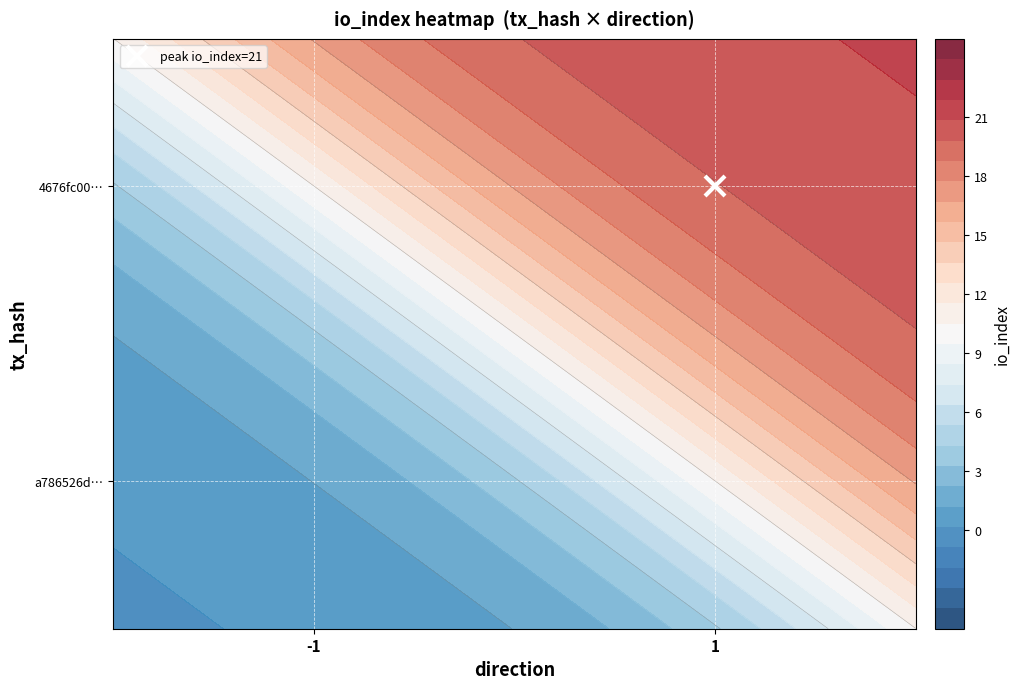

Reading left to right, what are all the values shown in this chart?

a786526db1a73807f22080599d5e71c6b7398fe: direction=-1	io_index=0
4676fc000266973bc4ff3be4f733c4752a64816: direction=1	io_index=21